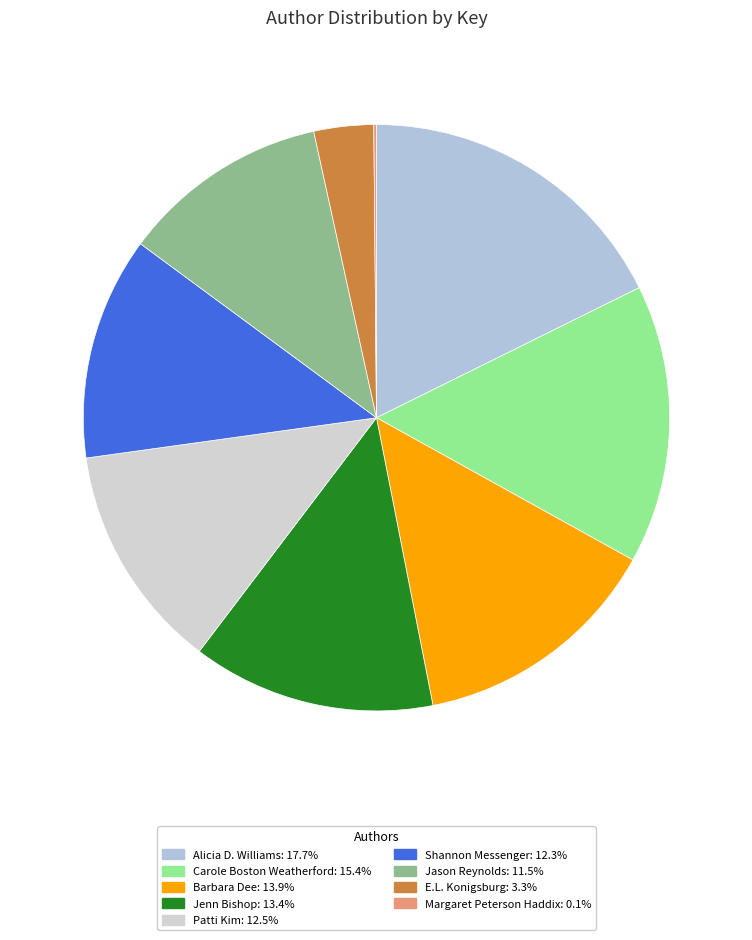

Which has a higher value, Patti Kim or Shannon Messenger?

Patti Kim